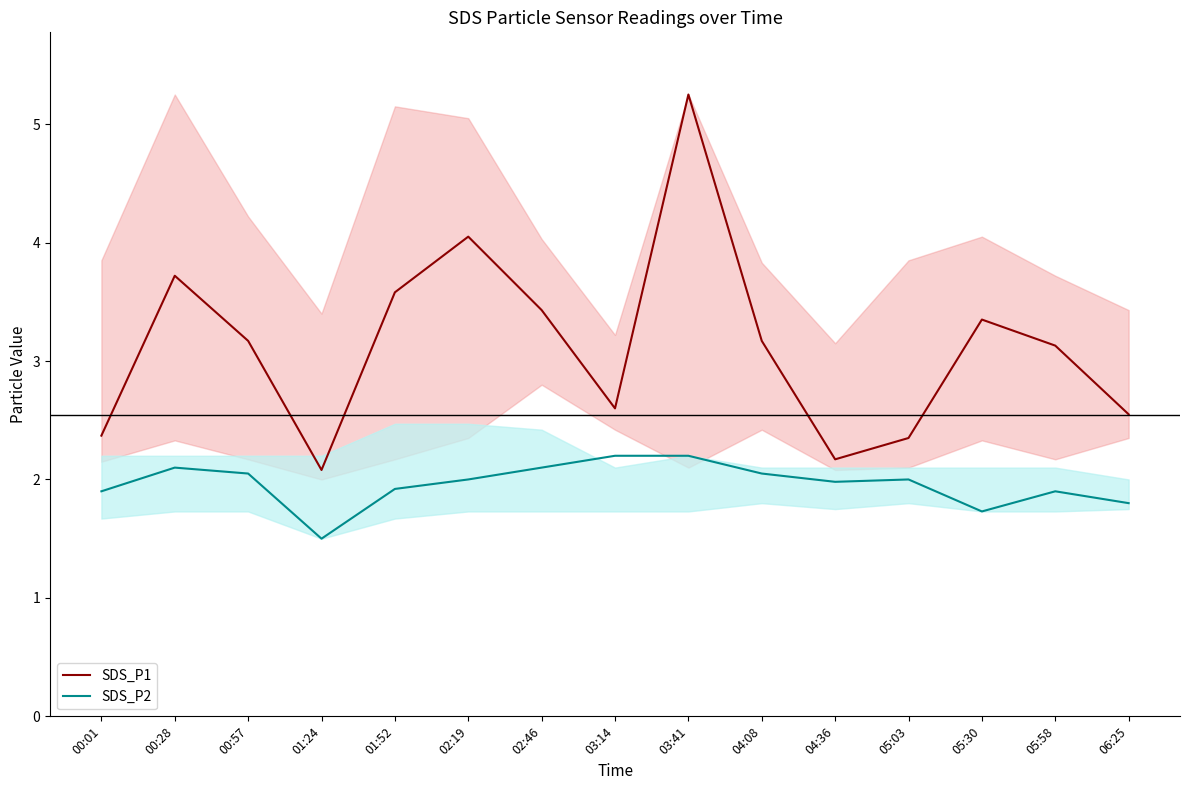

How many lines are shown in the chart?

2